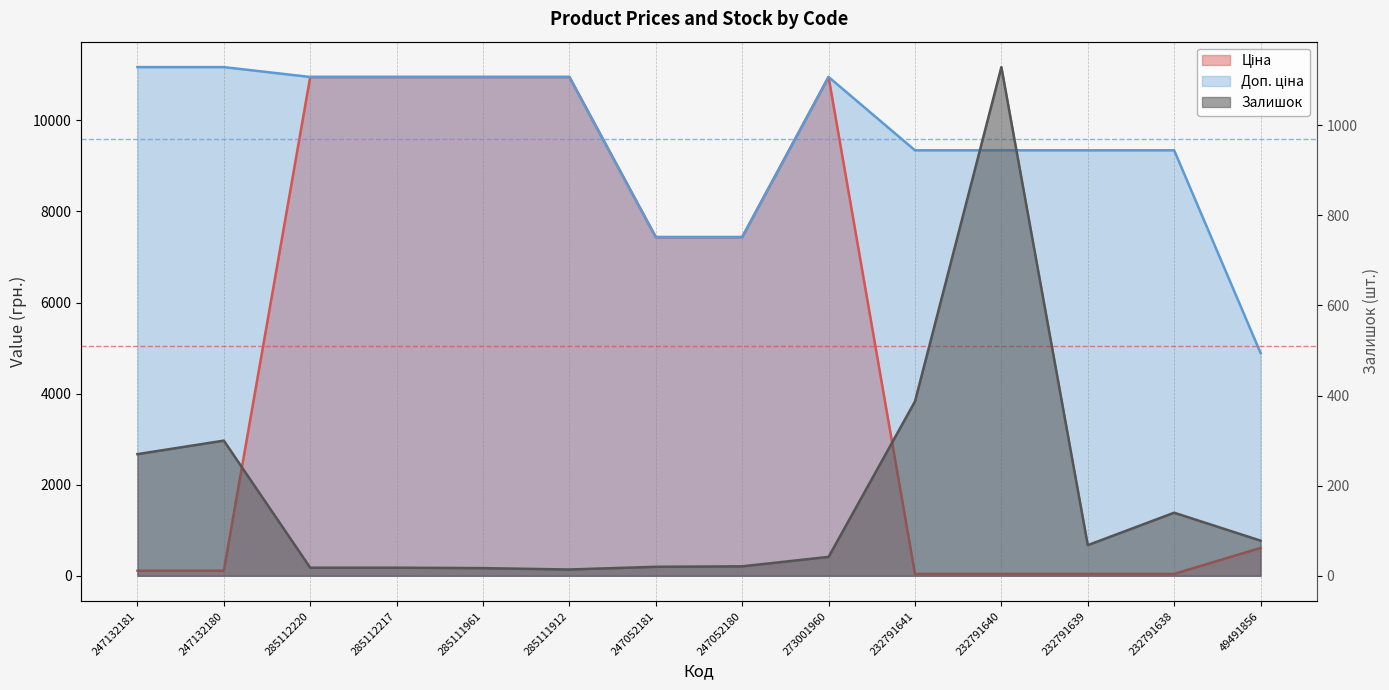

Which series has the largest range (max minus min)?

Ціна